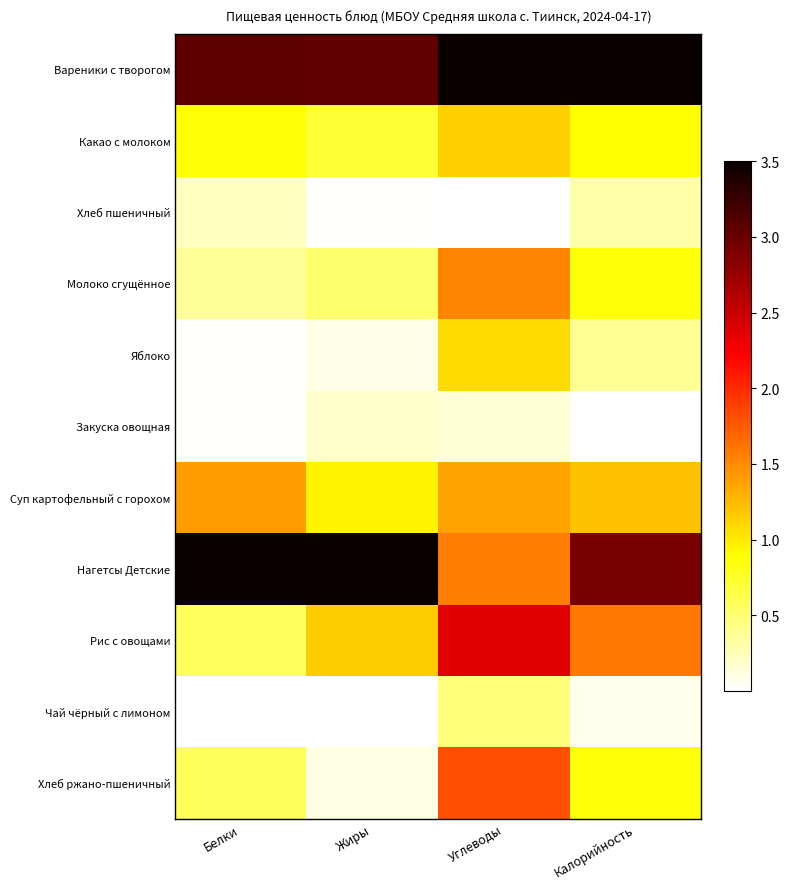

What is the spread (max minus min) of values at Калорийность?

3.5